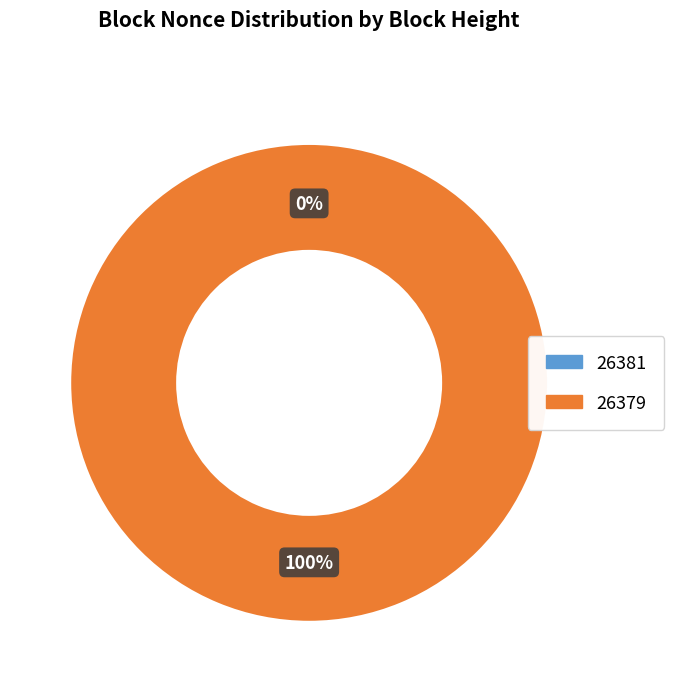

How many segments does this pie chart have?

2